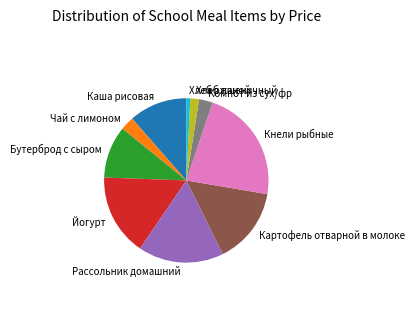

What is the ratio of the value at Каша рисовая to the value at Кнели рыбные?

0.5